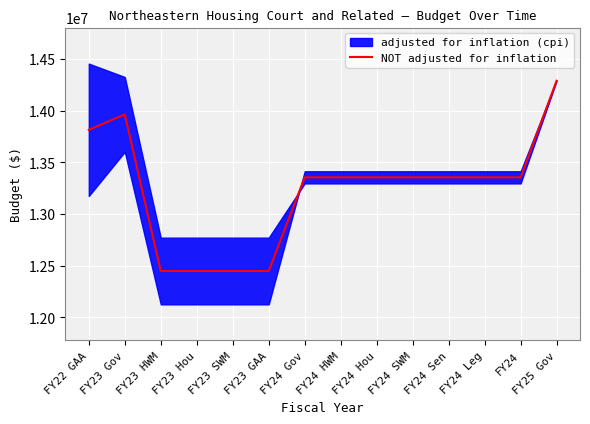

What is the minimum value shown in the chart?

12448795